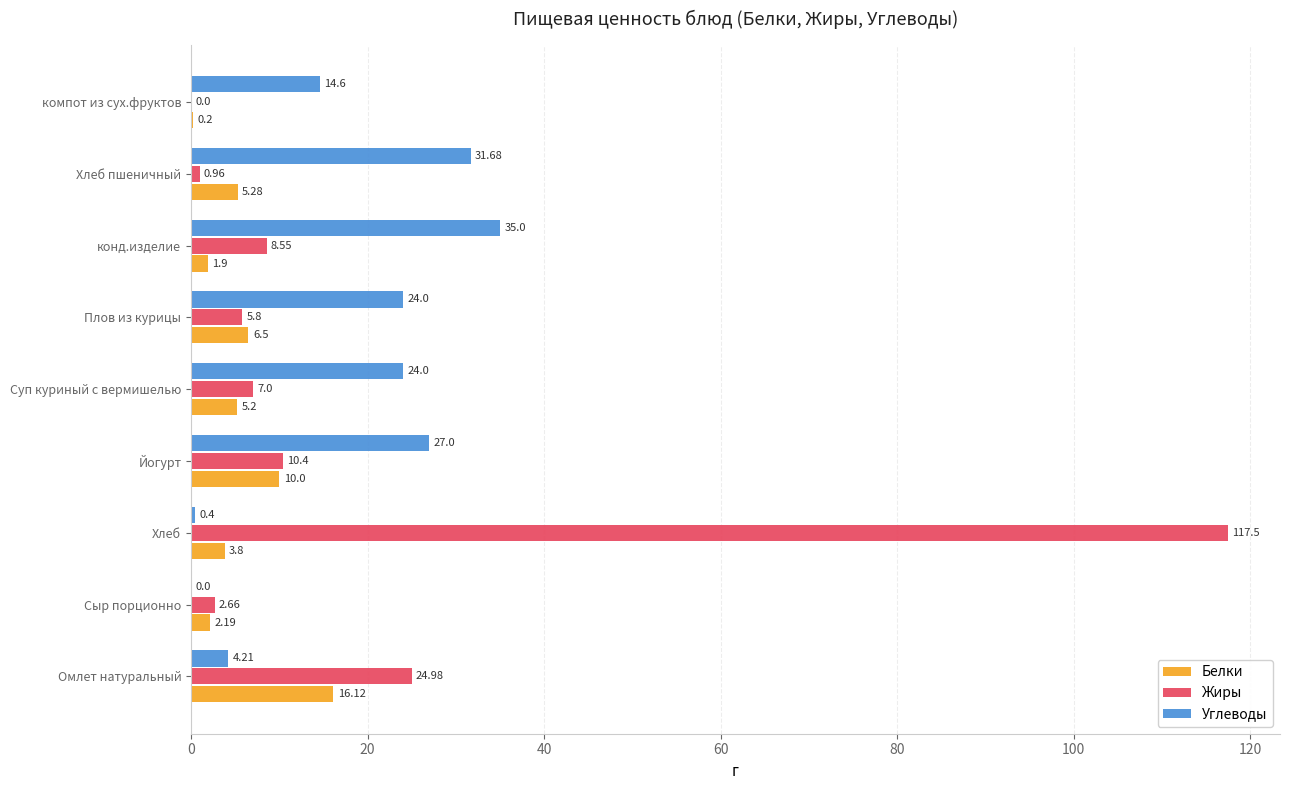

How many values in Углеводы are above zero?

8